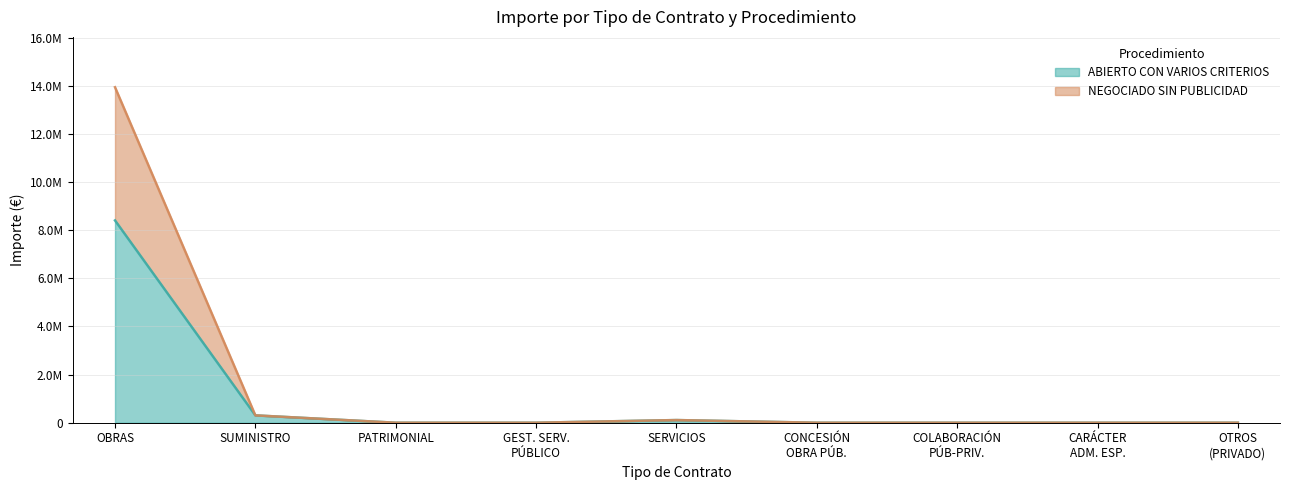

What is the difference between the NEGOCIADO SIN PUBLICIDAD values at PATRIMONIAL and SUMINISTRO?

305342.4